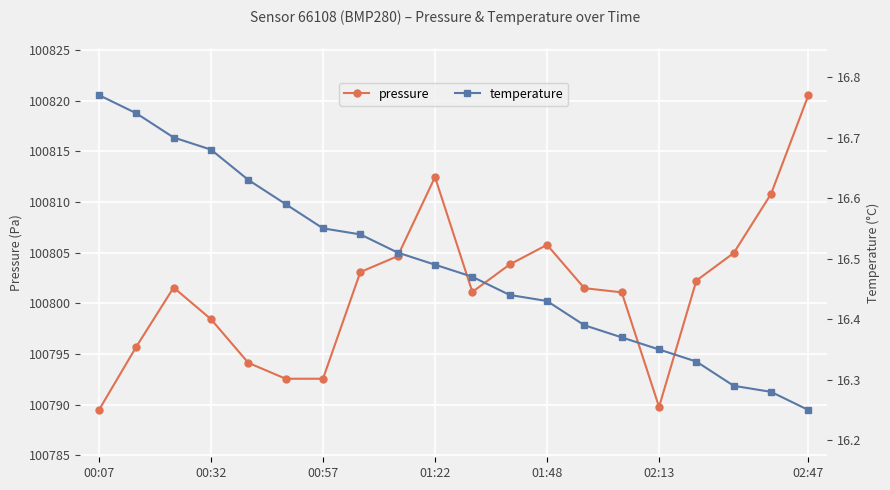

The value of pressure at 01:48 is 51556.3. True or false?

False